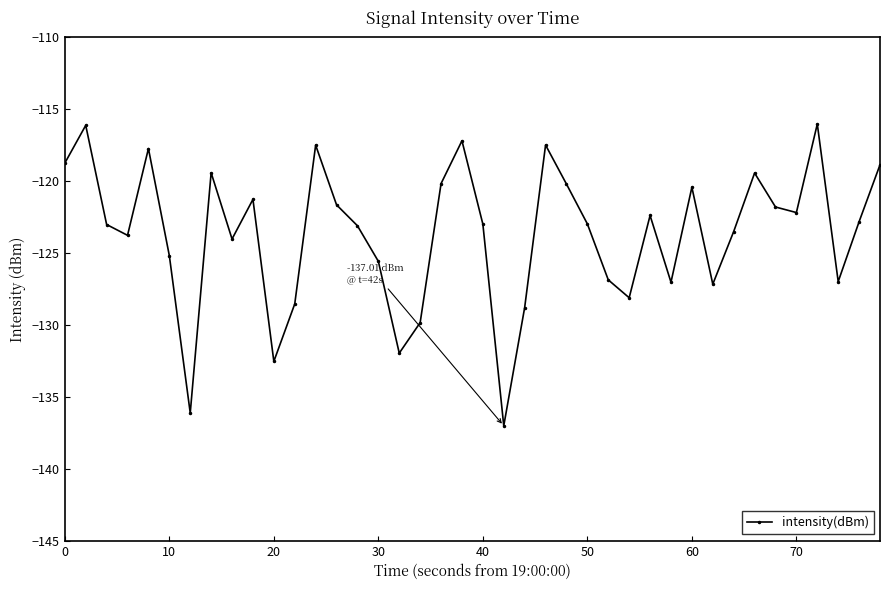

What is the minimum value shown in the chart?

-137.0